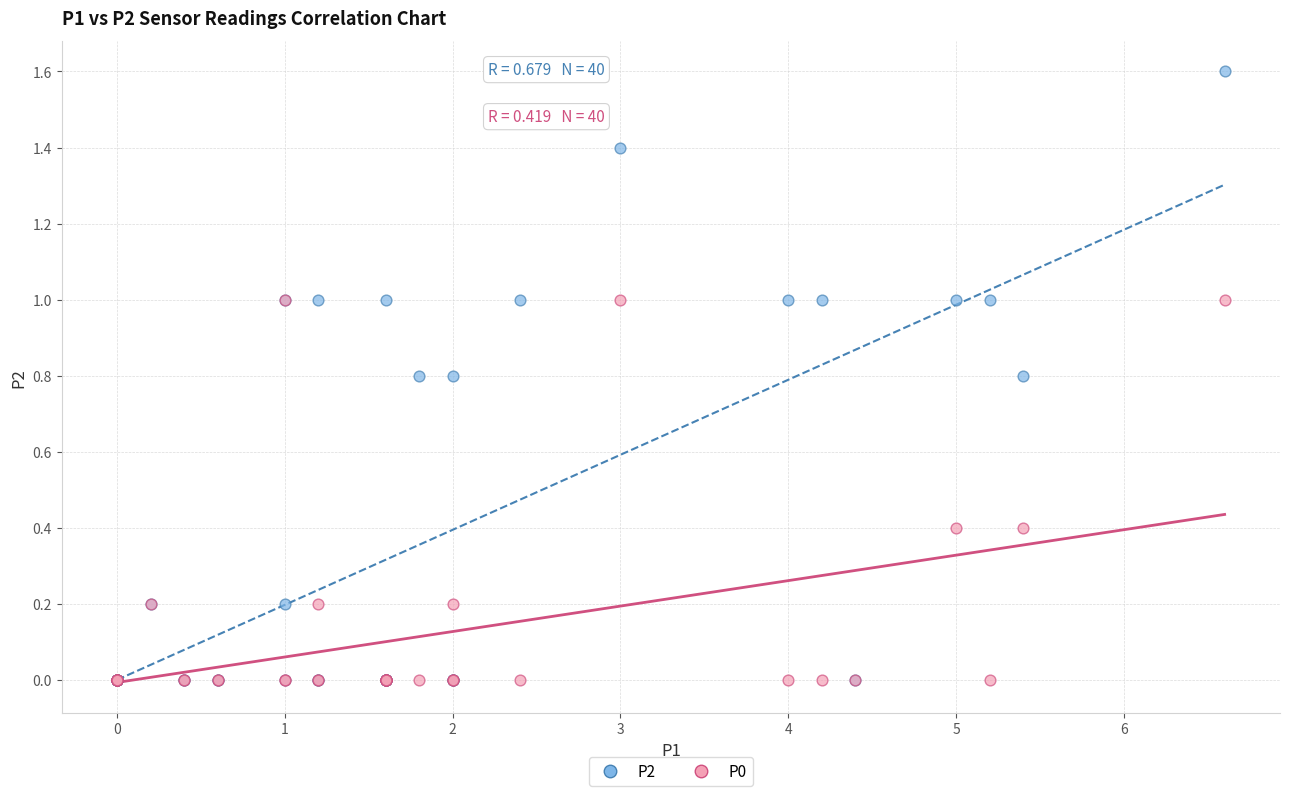

What are all the series names shown in the legend?

P2, P0